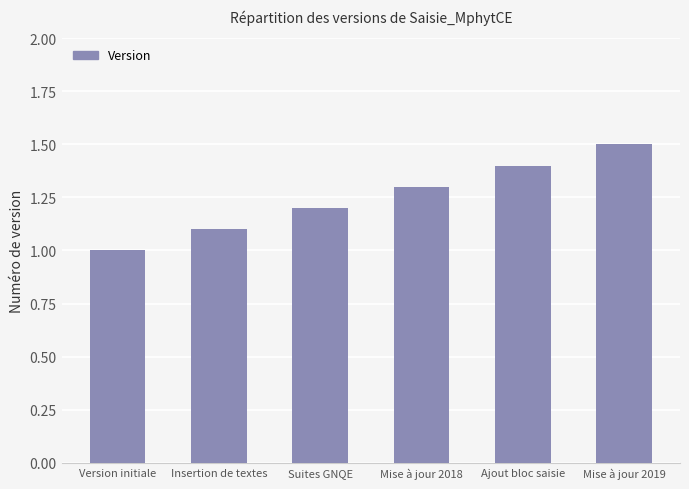

How many bars are there in total?

6